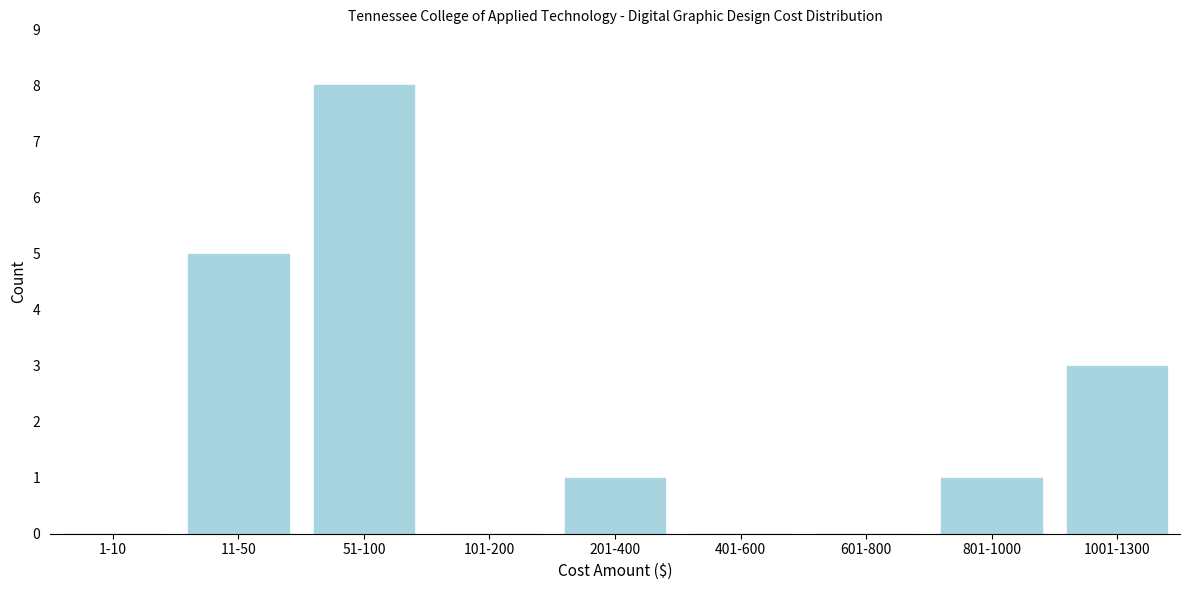

Reading left to right, list all the values displayed in this chart.

1-10=0	11-50=5	51-100=8	101-200=0	201-400=1	401-600=0	601-800=0	801-1000=1	1001-1300=3